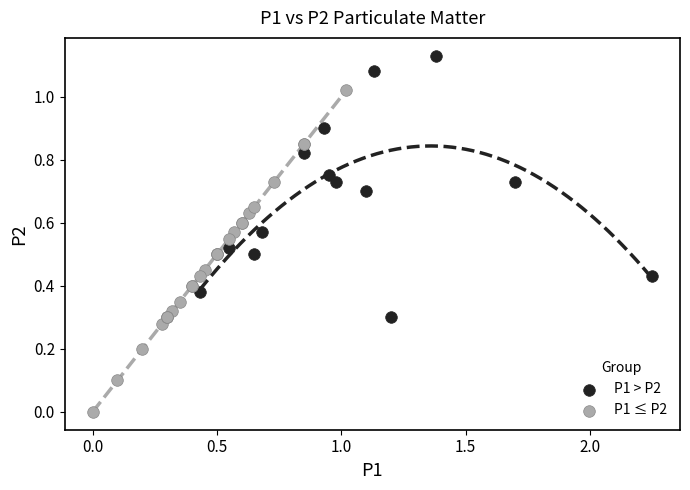

Which series contains the lowest Y value?

P1 ≤ P2